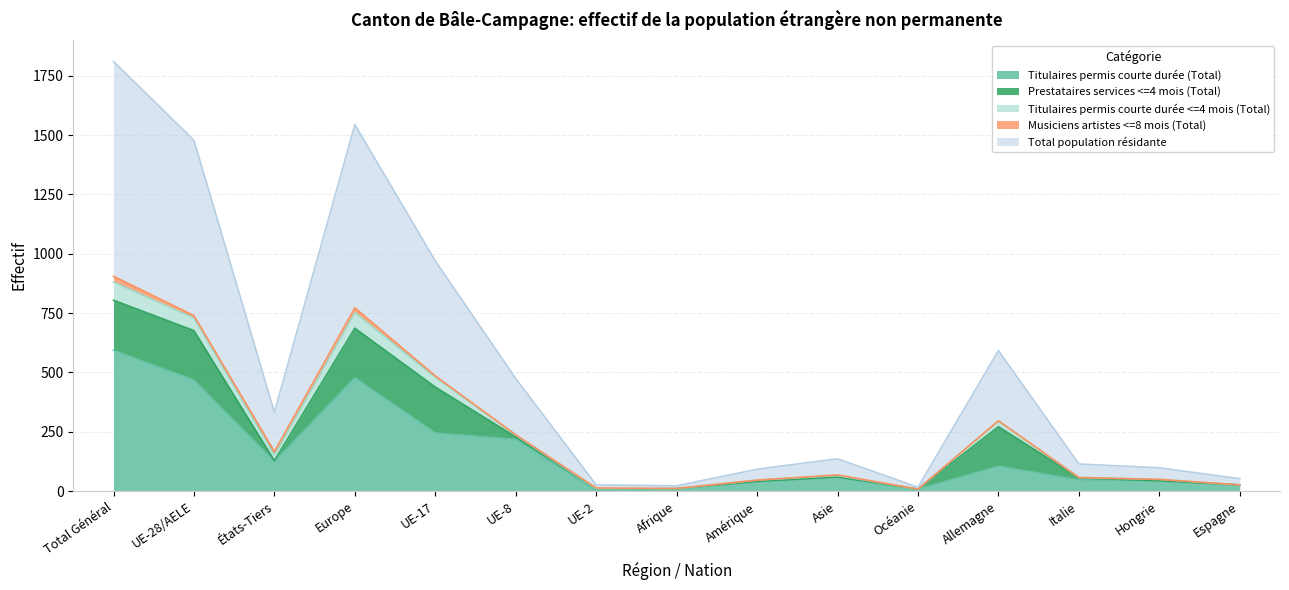

True or false: Total population résidante and Titulaires permis courte durée <=4 mois (Total) intersect in this chart.

False